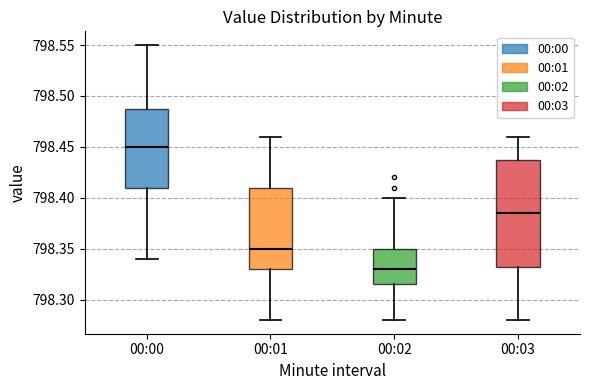

Which box's median line is the lowest?

00:02